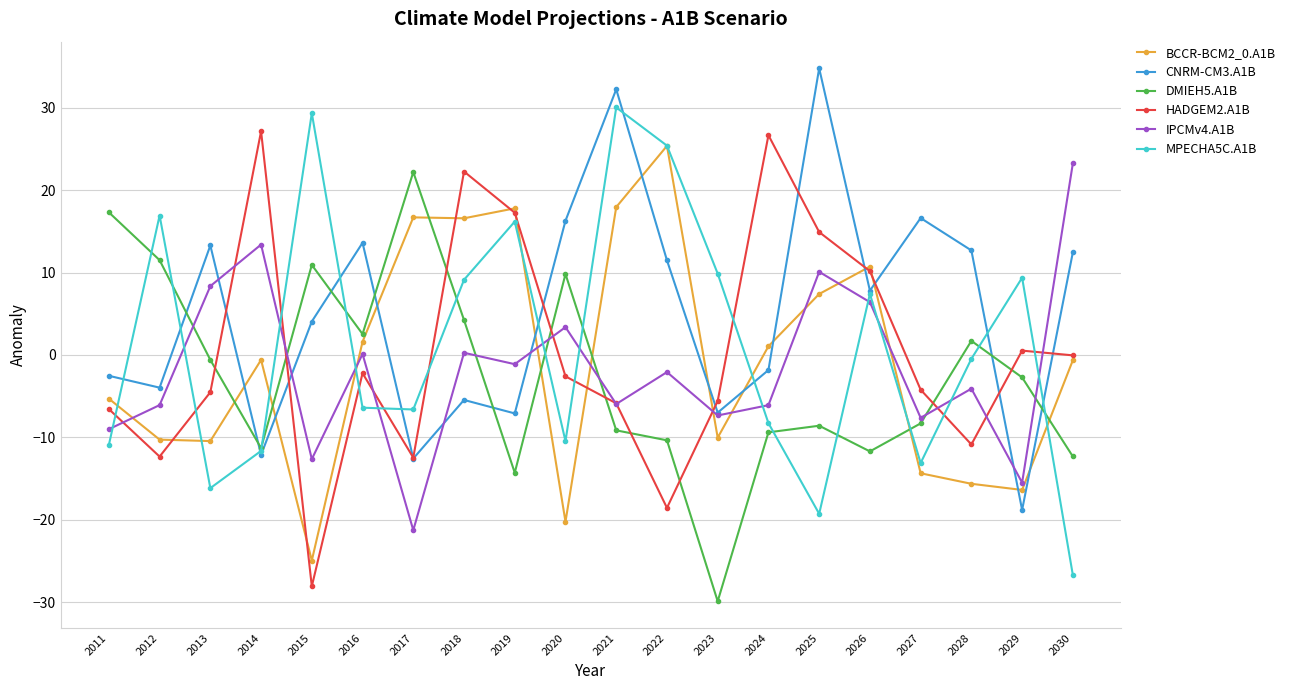

What is the value of the BCCR-BCM2_0.A1B point at the 11th from the left?

18.0